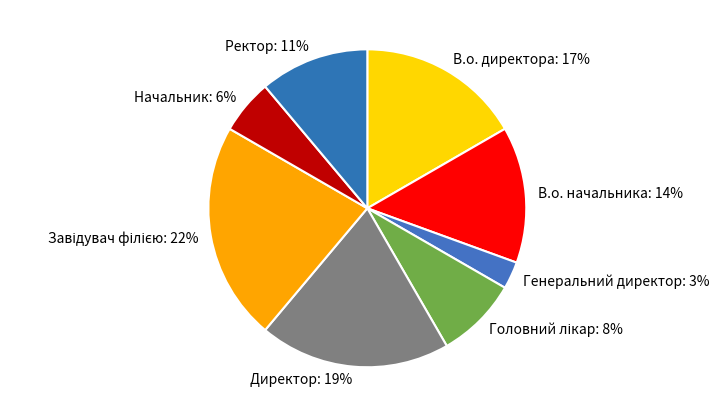

Is the sum of Директор: 19% and Генеральний директор: 3% greater than half?

No